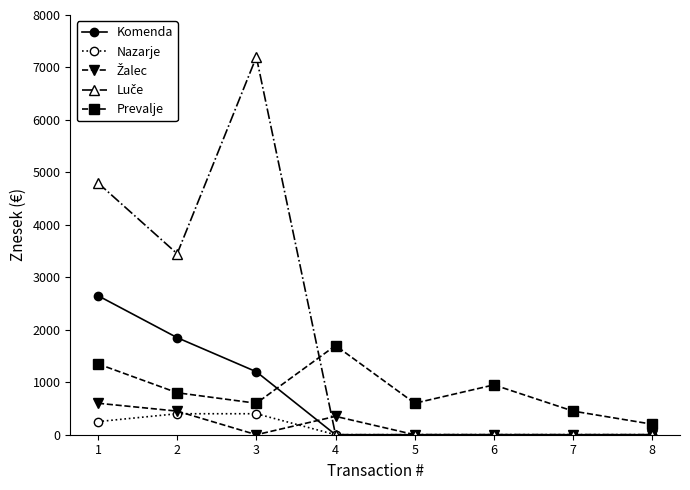

At how many categories does at least one series exceed 3794?

2